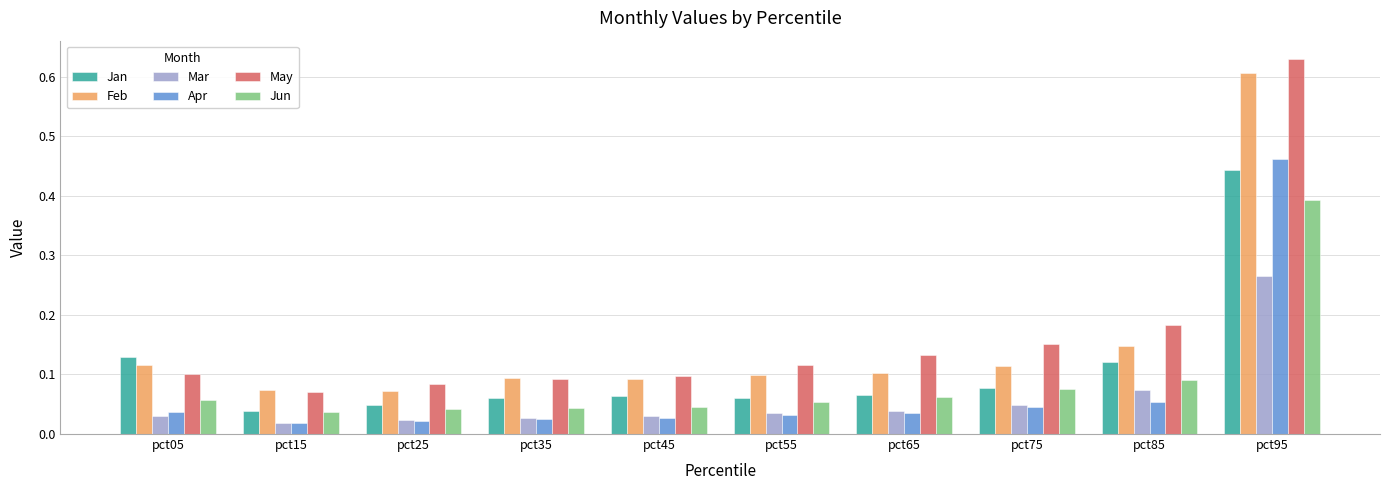

At how many categories does at least one series exceed 0?

10